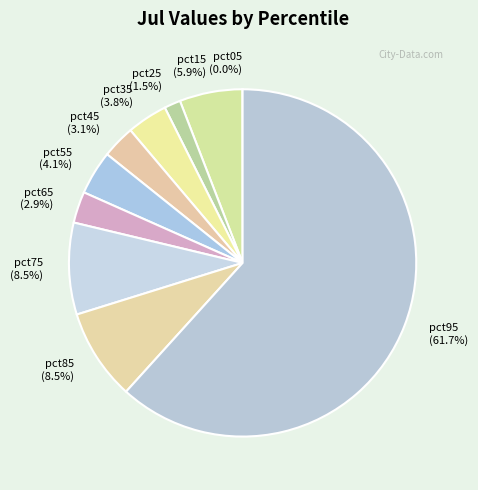

Do pct25 and pct35 together represent more than half of the pie?

No